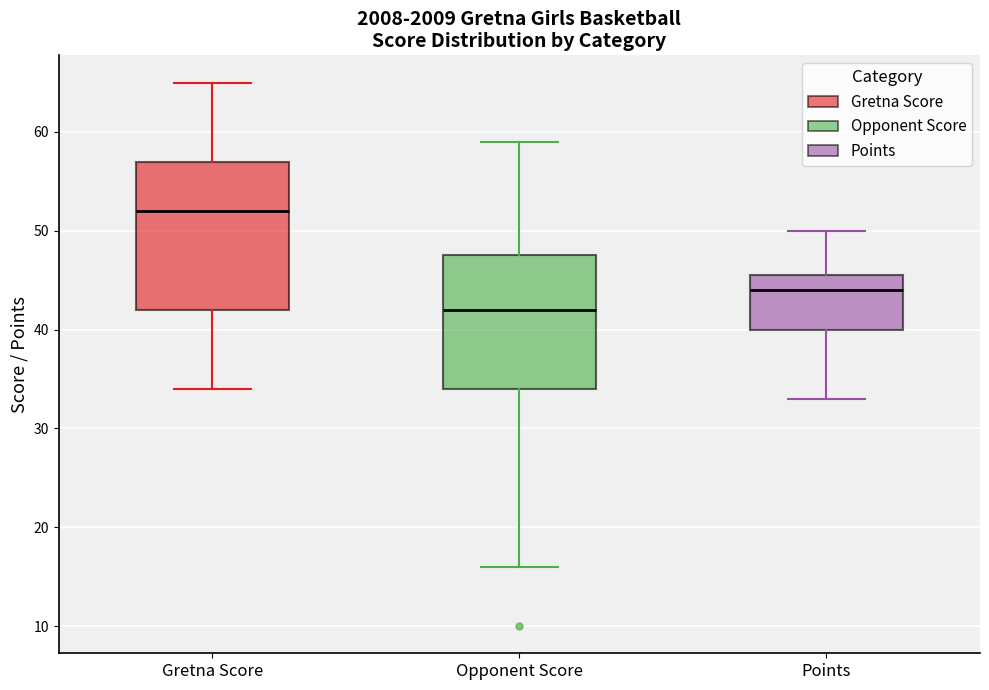

Which box has the highest median line?

Gretna Score